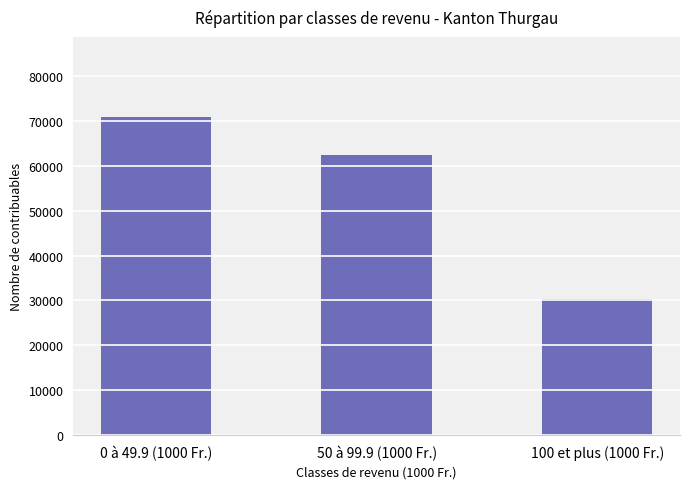

How many data points does each series have?

3